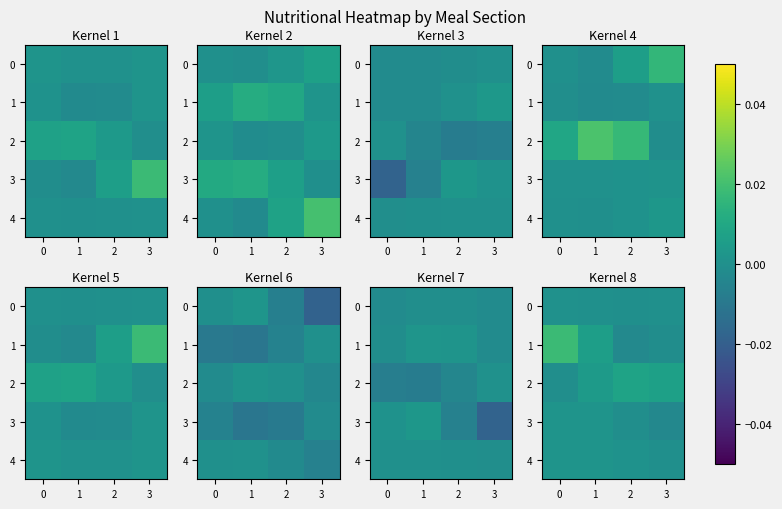

True or false: 2 has a value of 0.0 at 1.

True